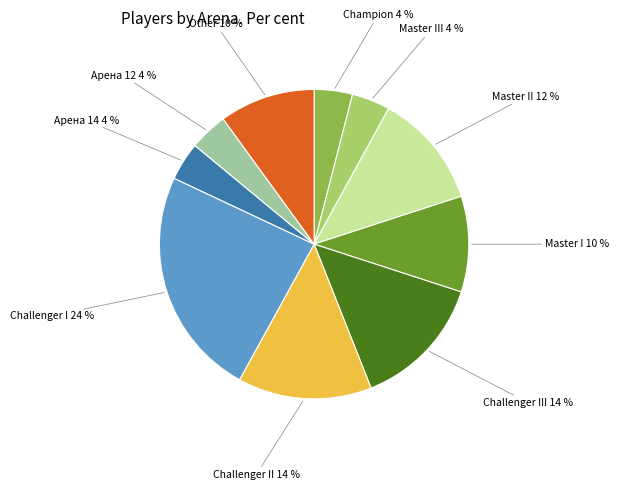

To the nearest percent, what is the difference between the largest and smallest slice percentages?

20%